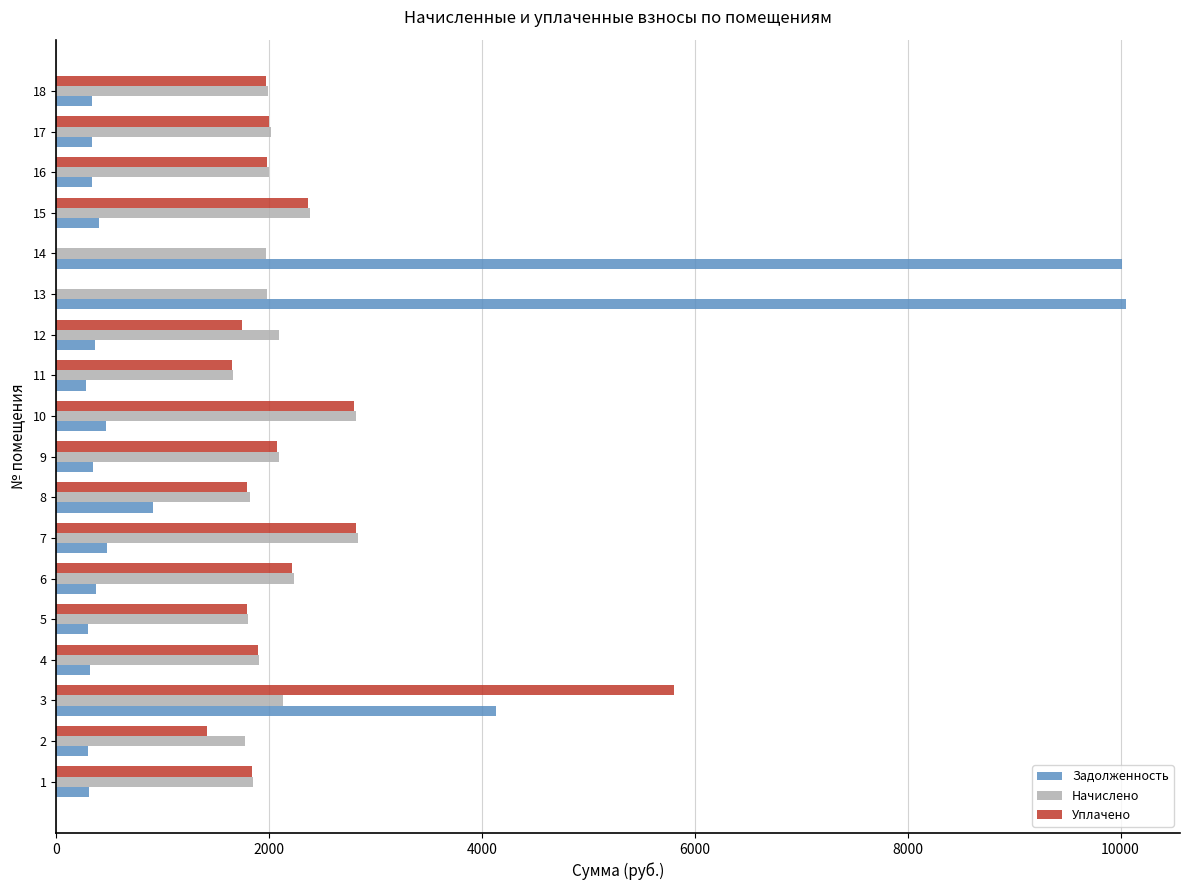

What is the maximum value shown in the chart?

10056.0